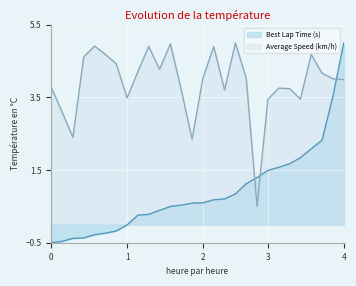

What value does the Average Speed (km/h) series have at 4?

4.0